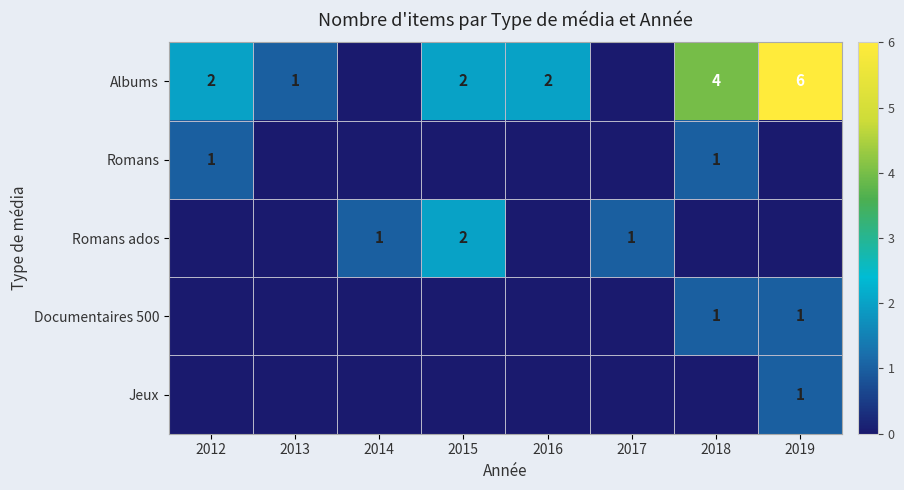

Is the value of Romans at 2012 greater than the value of Romans ados at 2015?

No